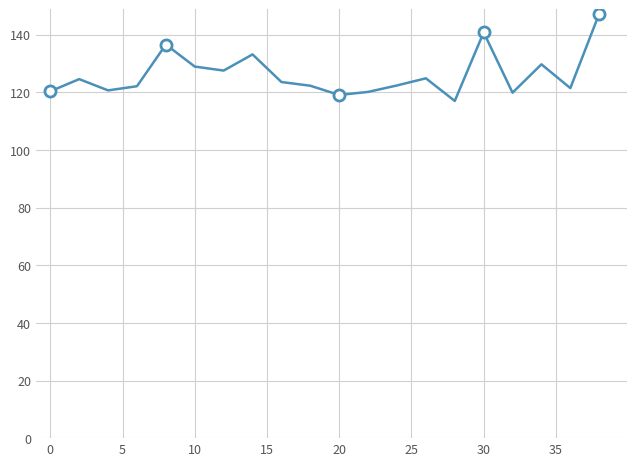

True or false: the data has more than 0 interior local peaks.

True